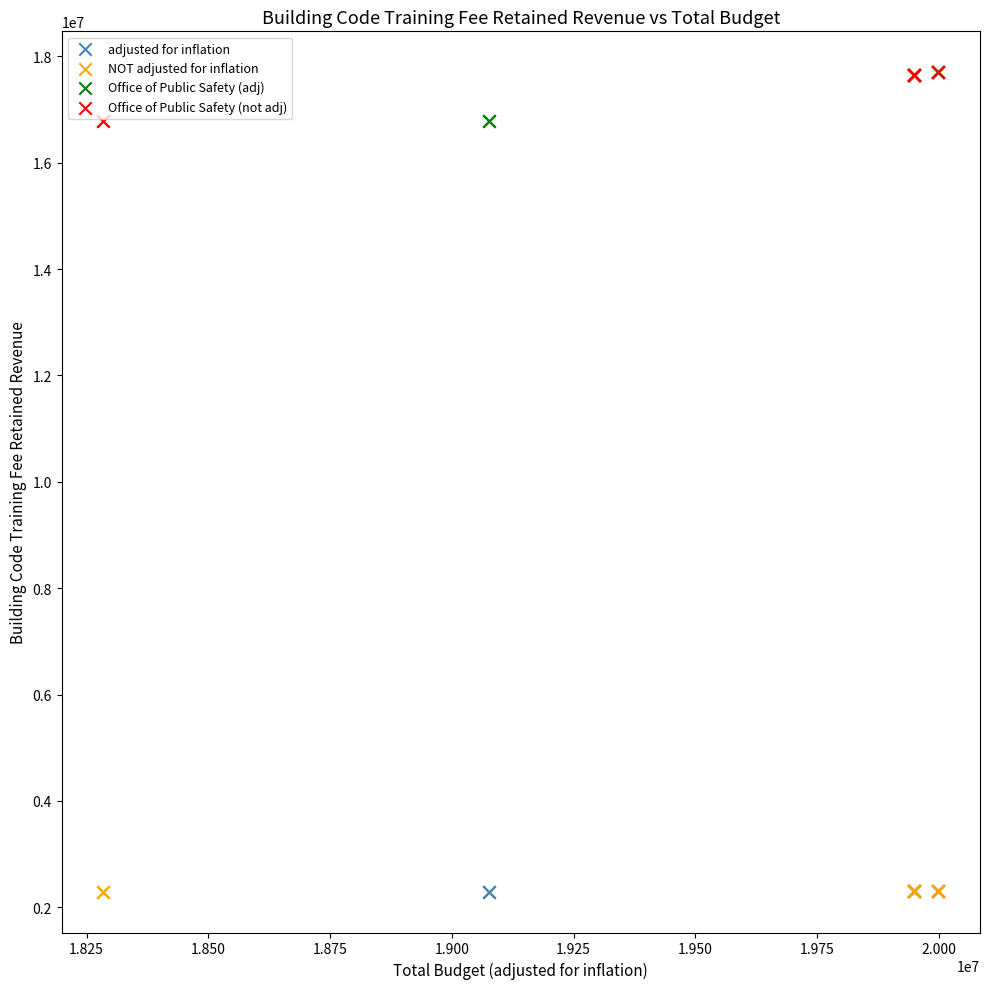

What are all the series names shown in the legend?

adjusted for inflation, NOT adjusted for inflation, Office of Public Safety (adj), Office of Public Safety (not adj)